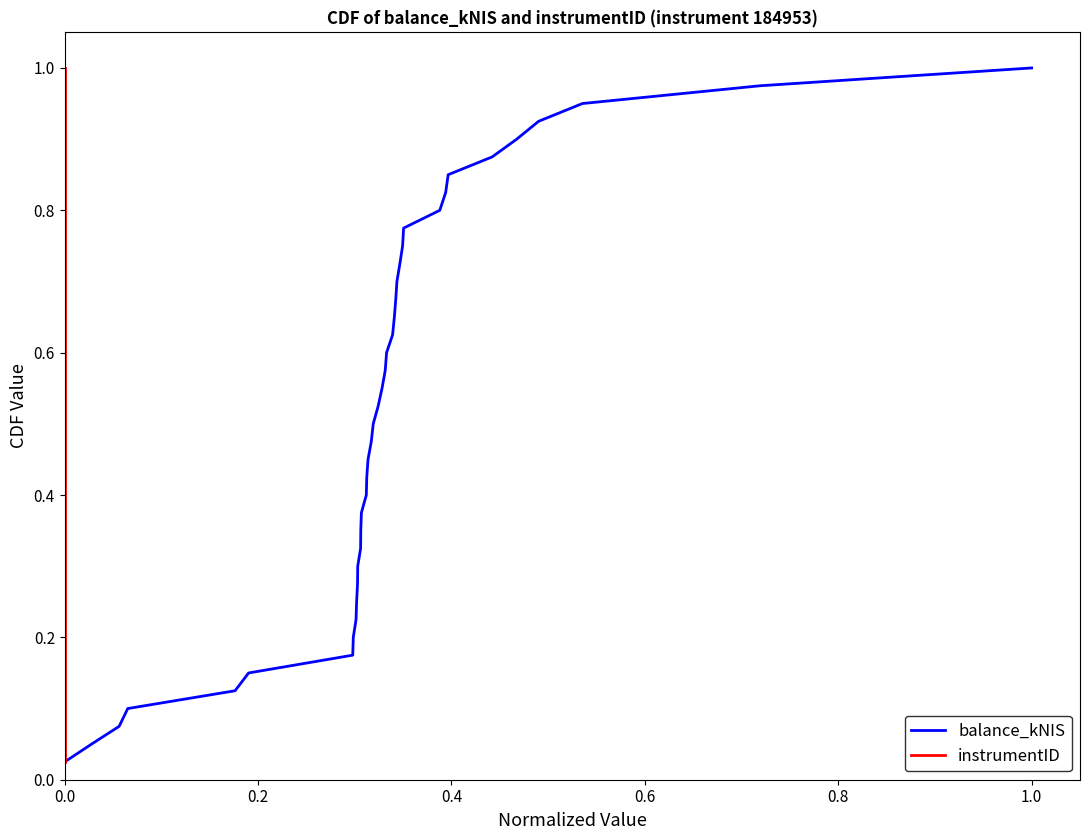

What is the total value across all series at 39?

2.0